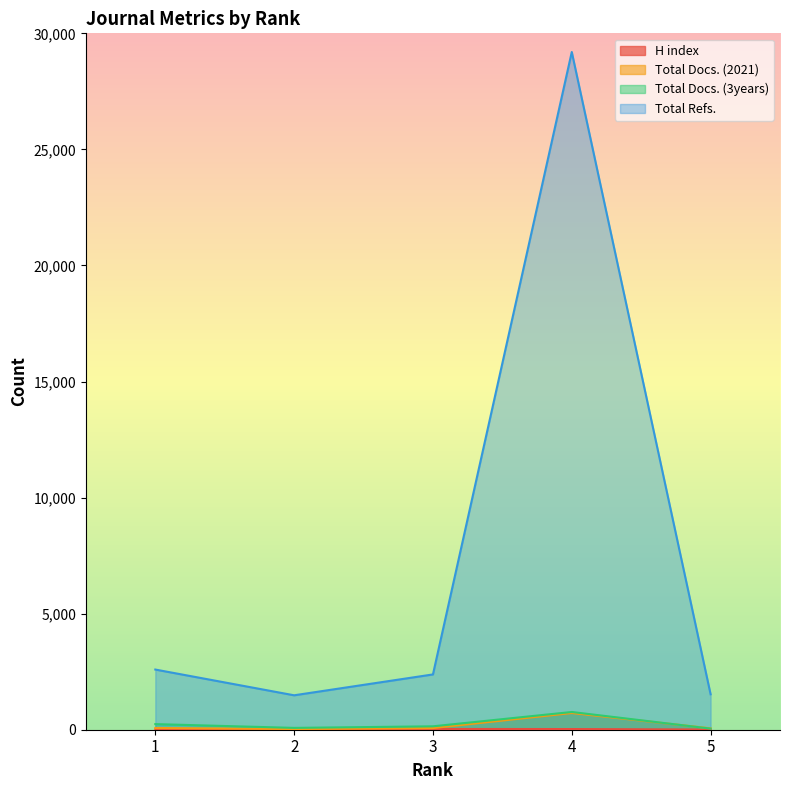

Reading right to left, transcribe all the data shown in this chart.

H index: 8	29	32	27	15
Total Docs. (2021): 60	719	71	31	75
Total Docs. (3years): 48	764	147	79	242
Total Refs.: 1527	29196	2382	1483	2592